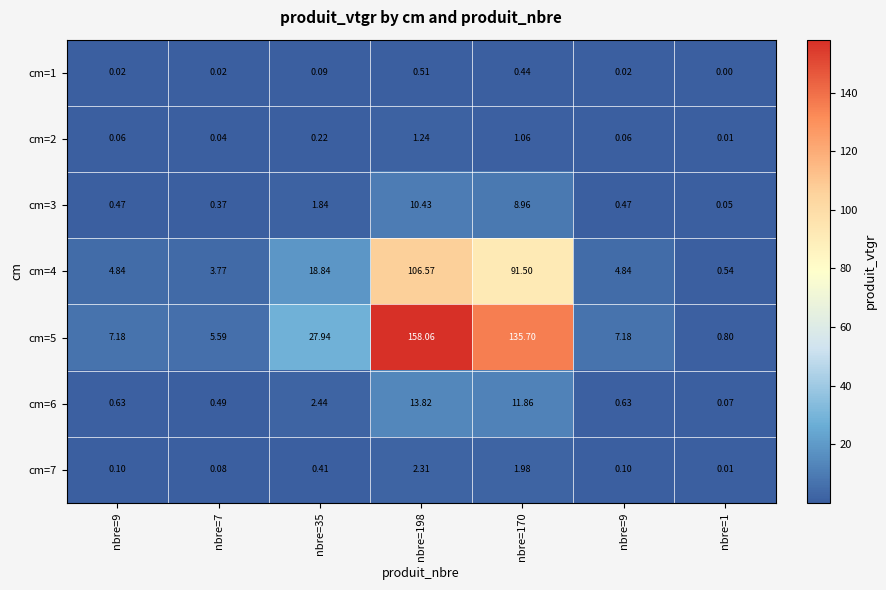

Reading left to right, list all the values displayed in this chart.

cm=1: nbre=9=0.0	nbre=7=0.0	nbre=35=0.1	nbre=198=0.5	nbre=170=0.4	nbre=9=0.0	nbre=1=0.0
cm=2: nbre=9=0.1	nbre=7=0.0	nbre=35=0.2	nbre=198=1.2	nbre=170=1.1	nbre=9=0.1	nbre=1=0.0
cm=3: nbre=9=0.5	nbre=7=0.4	nbre=35=1.8	nbre=198=10.4	nbre=170=9.0	nbre=9=0.5	nbre=1=0.1
cm=4: nbre=9=4.8	nbre=7=3.8	nbre=35=18.8	nbre=198=106.6	nbre=170=91.5	nbre=9=4.8	nbre=1=0.5
cm=5: nbre=9=7.2	nbre=7=5.6	nbre=35=27.9	nbre=198=158.1	nbre=170=135.7	nbre=9=7.2	nbre=1=0.8
cm=6: nbre=9=0.6	nbre=7=0.5	nbre=35=2.4	nbre=198=13.8	nbre=170=11.9	nbre=9=0.6	nbre=1=0.1
cm=7: nbre=9=0.1	nbre=7=0.1	nbre=35=0.4	nbre=198=2.3	nbre=170=2.0	nbre=9=0.1	nbre=1=0.0